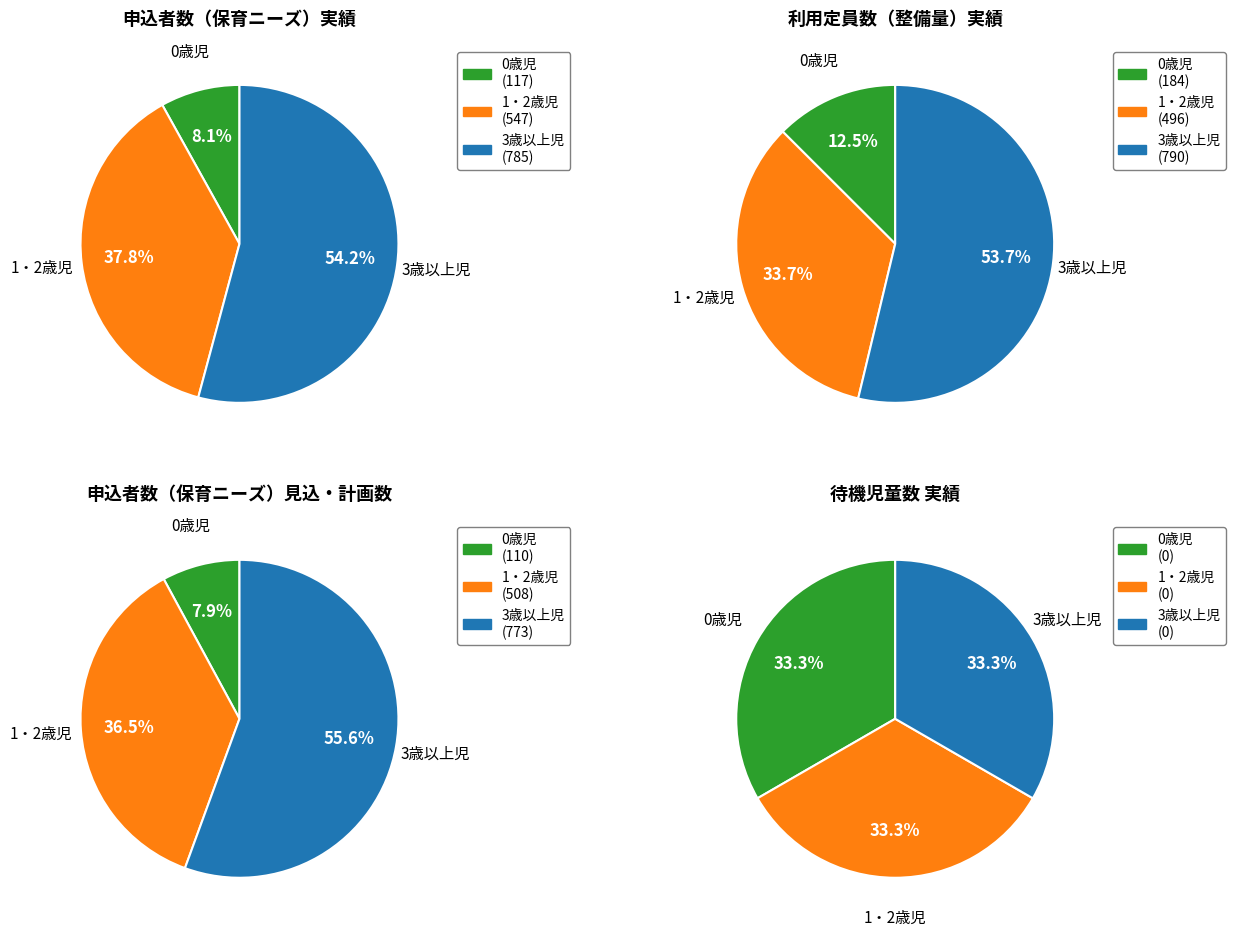

How many slices are in this pie chart?

3